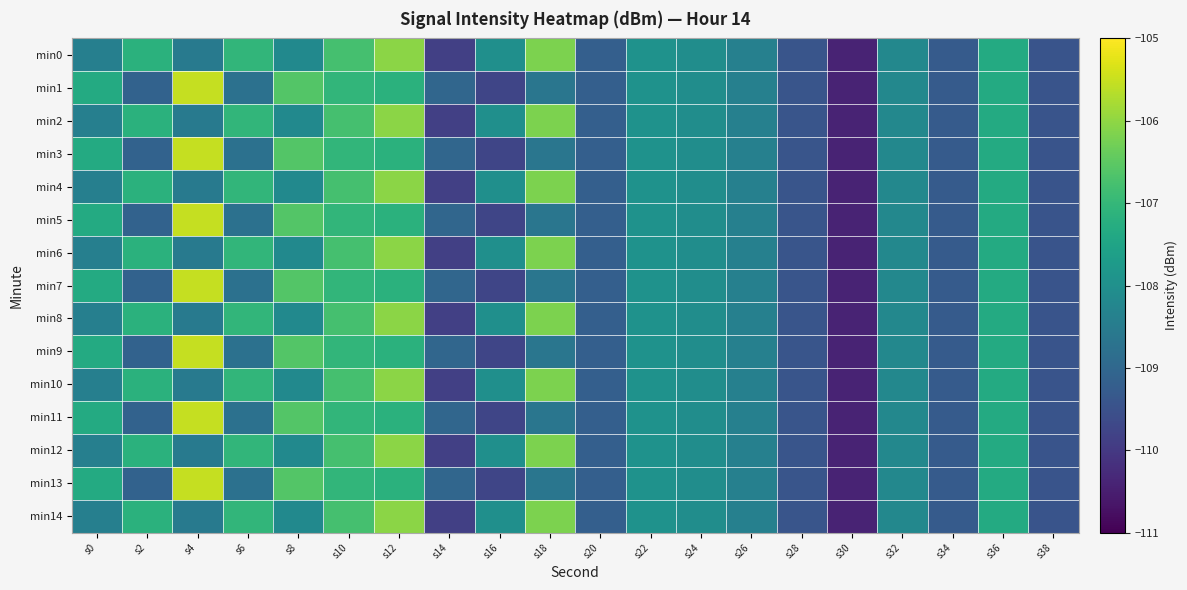

Which series has the widest spread of values?

min1